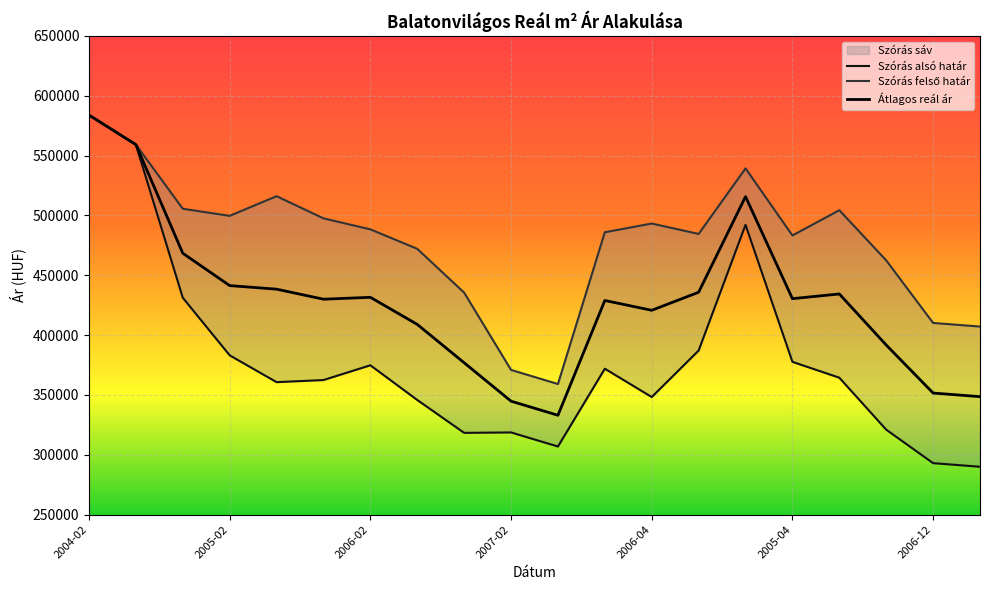

Rank the categories by Szórás alsó határ value from lowest to highest.

2007-01, 2006-12, 2007-04, 2006-10, 2007-02, 2006-08, 2006-06, 2006-04, 2005-06, 2005-10, 2005-08, 2005-12, 2006-02, 2005-04, 2005-02, 2004-12, 2004-10, 2004-08, 2004-06, 2004-02